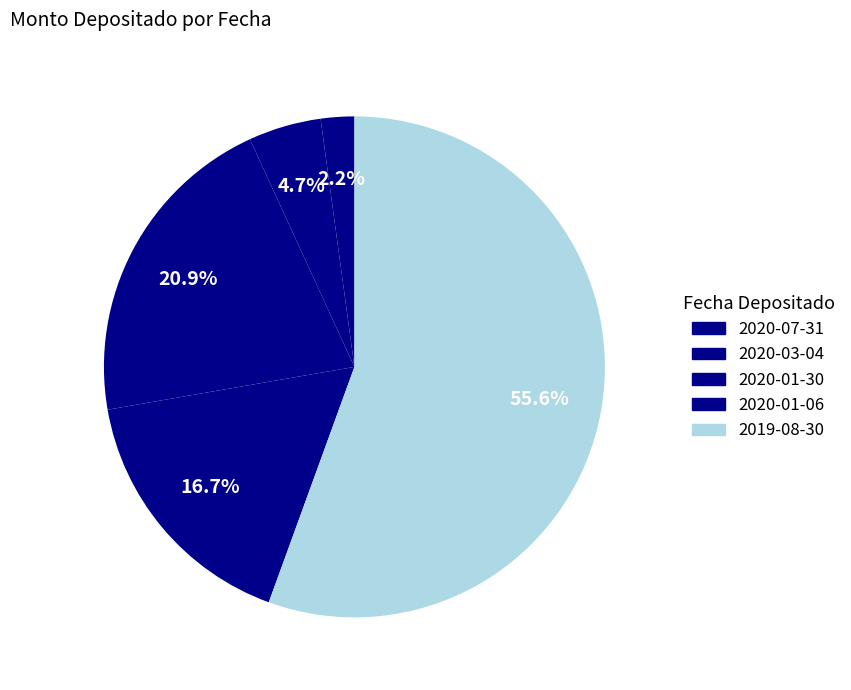

How much of the chart is everything except 2019-08-30?

44.4%